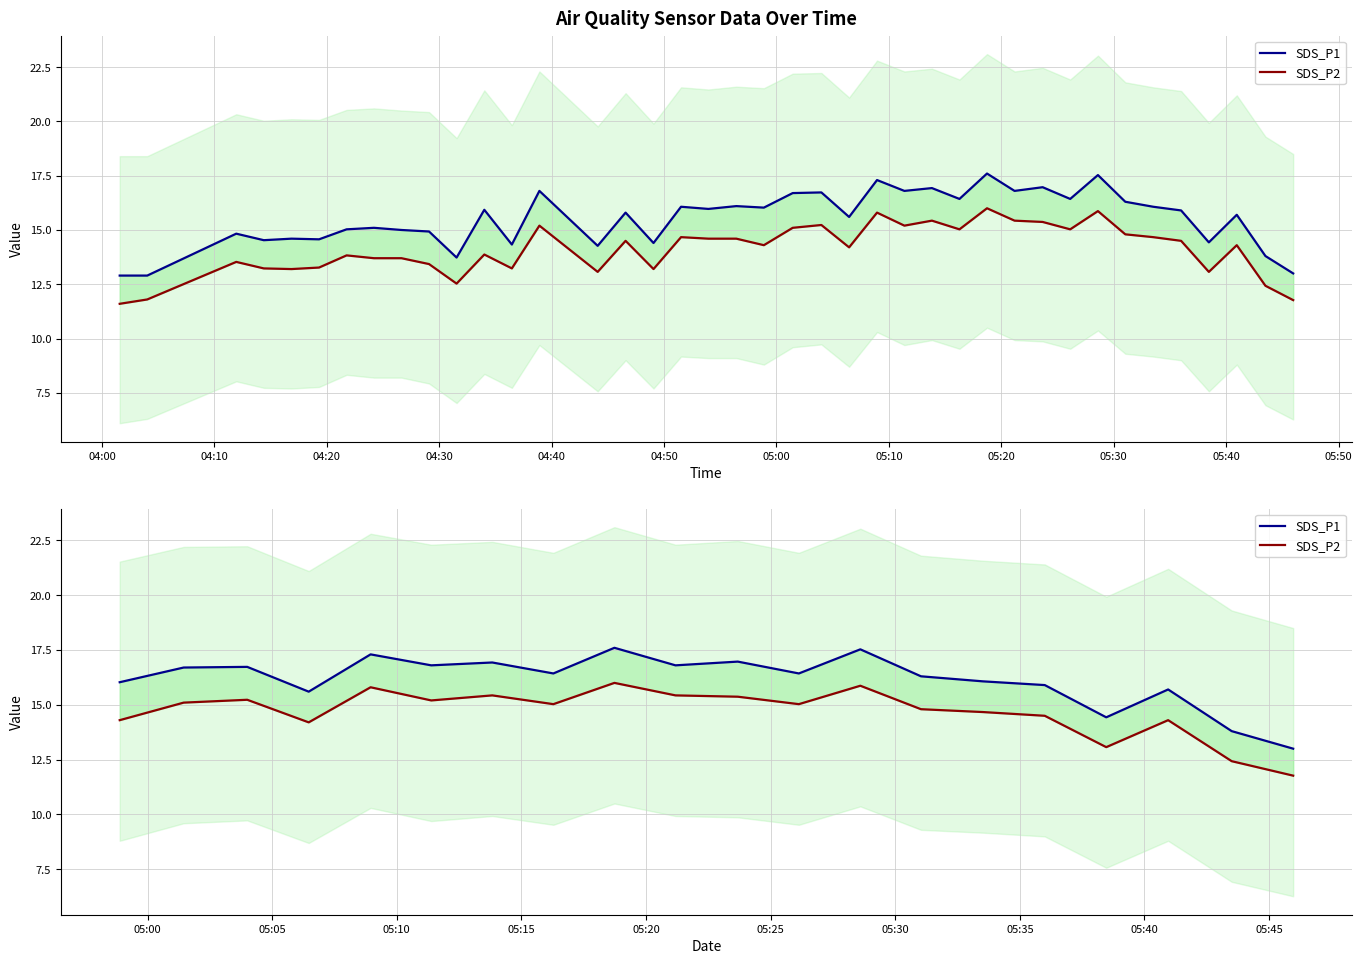

The value of SDS_P1 at 05:20 is 6.3. True or false?

False